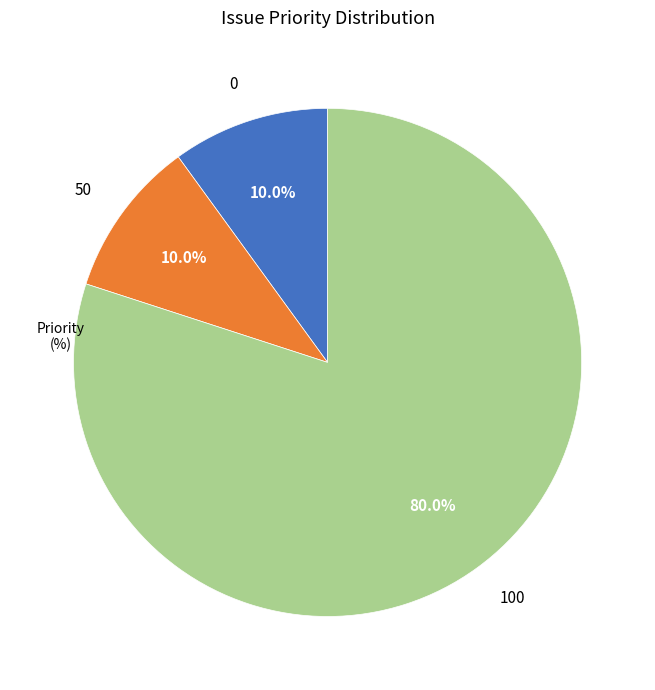

Count the number of slices in the pie.

3